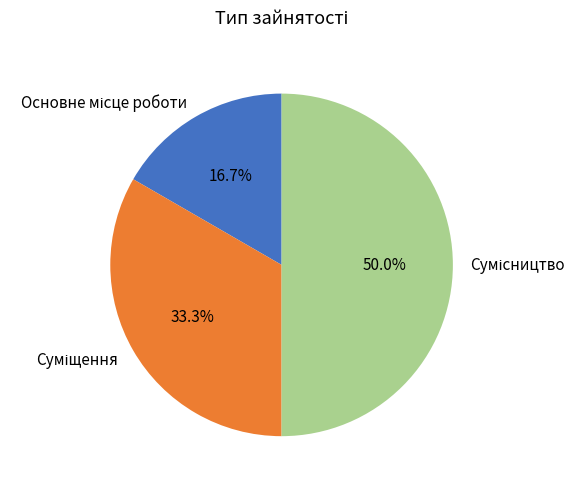

Count the number of slices in the pie.

3